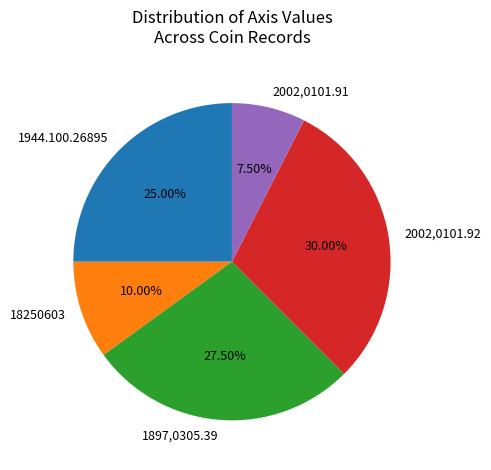

What is the largest slice in the pie chart?

2002,0101.92